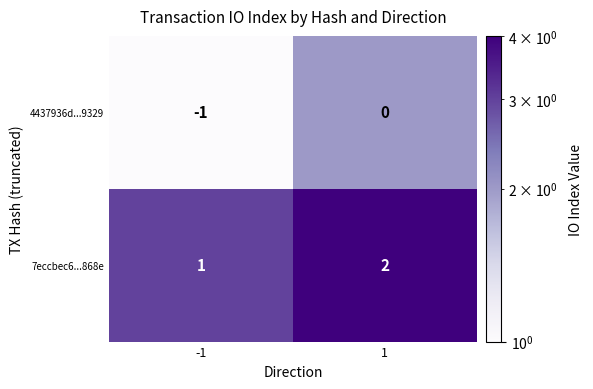

Which series has the largest total across all categories?

7eccbec6...868e